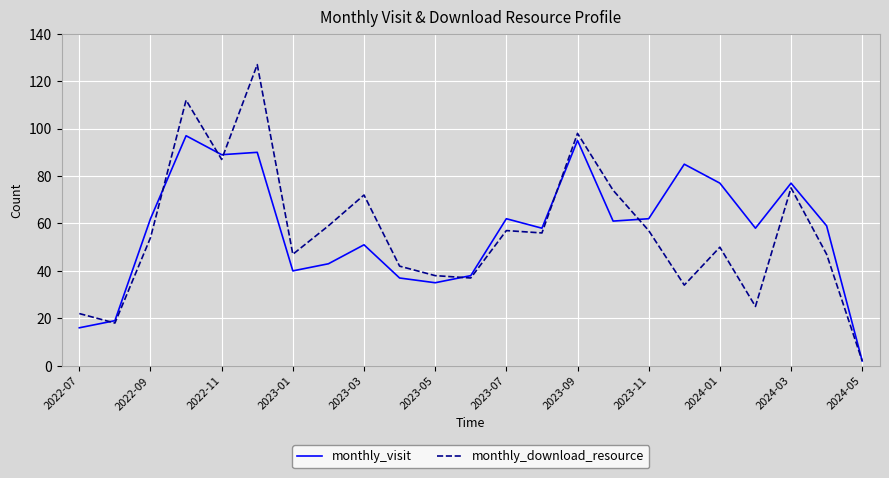

Which series has the largest range (max minus min)?

monthly_download_resource